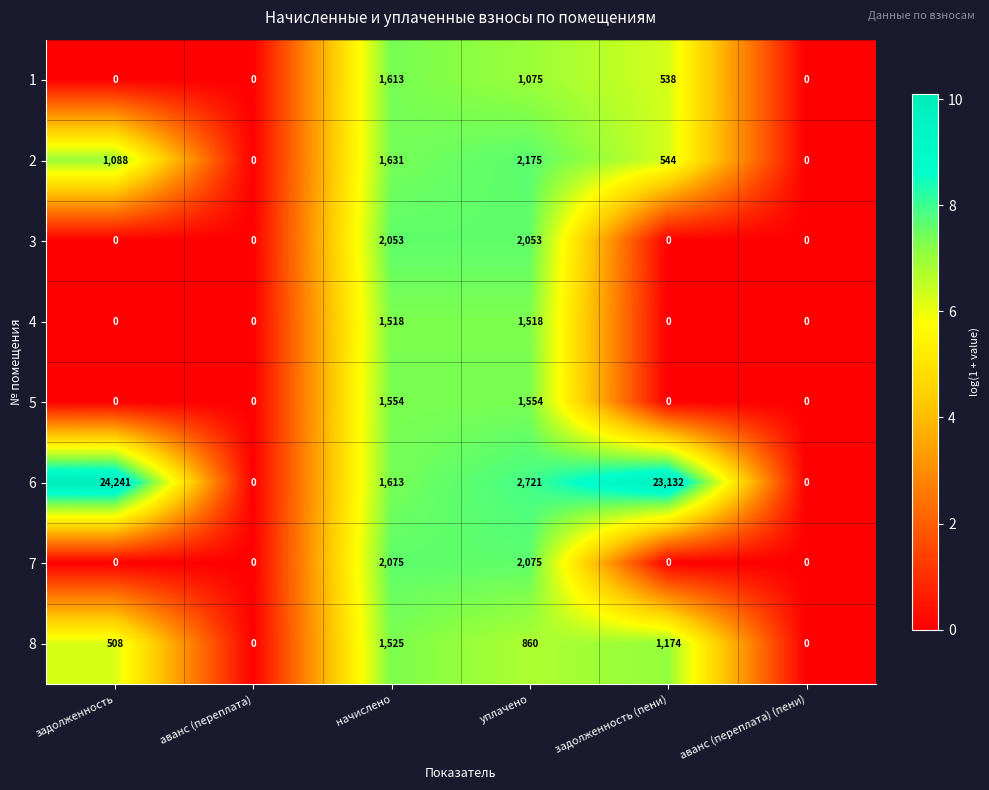

True or false: 6 has a value of -15088 at аванс (переплата).

False